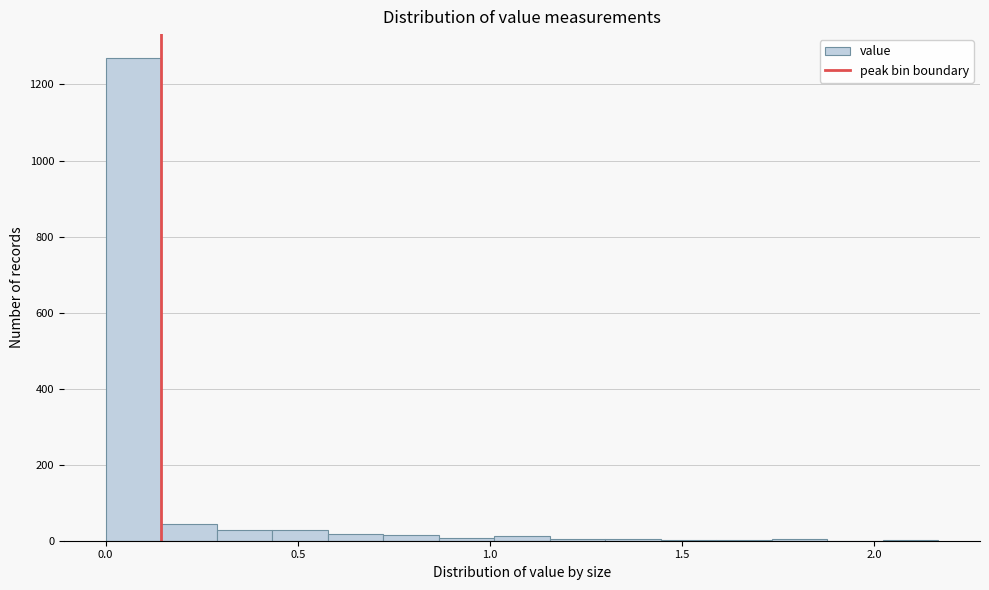

Around what value on the x-axis is the tallest bar? Give the approximate position of its centre, as read against the axis.

0.05